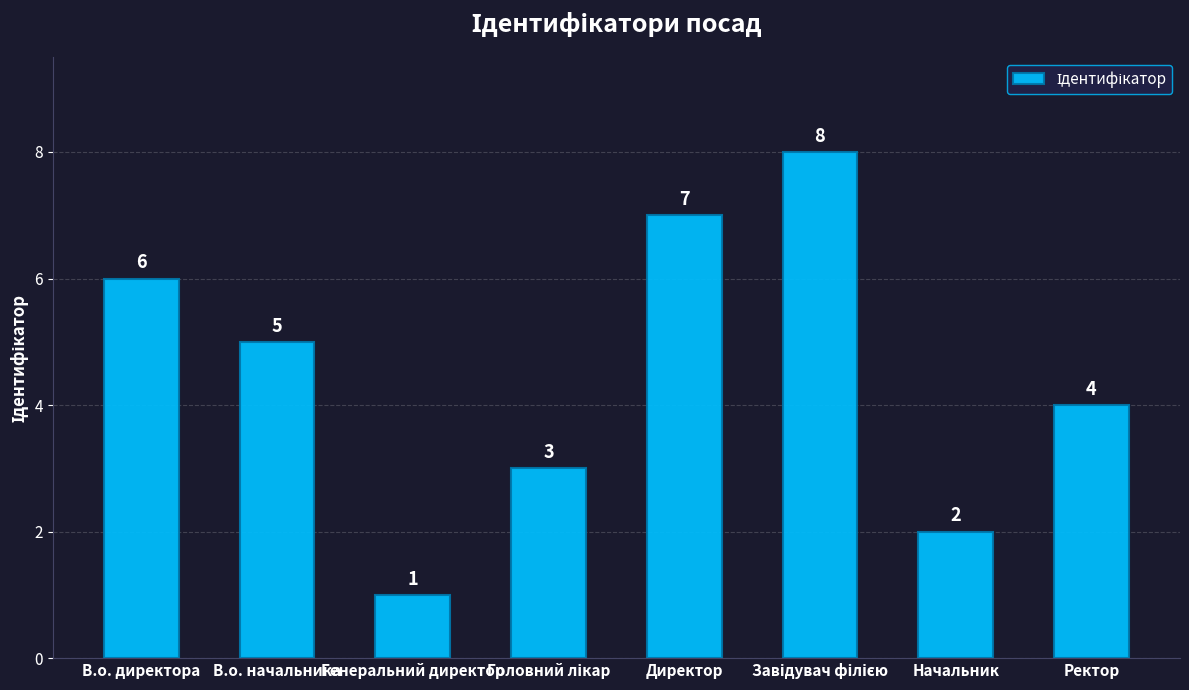

At which category does the chart reach its minimum across all series?

Генеральний директор